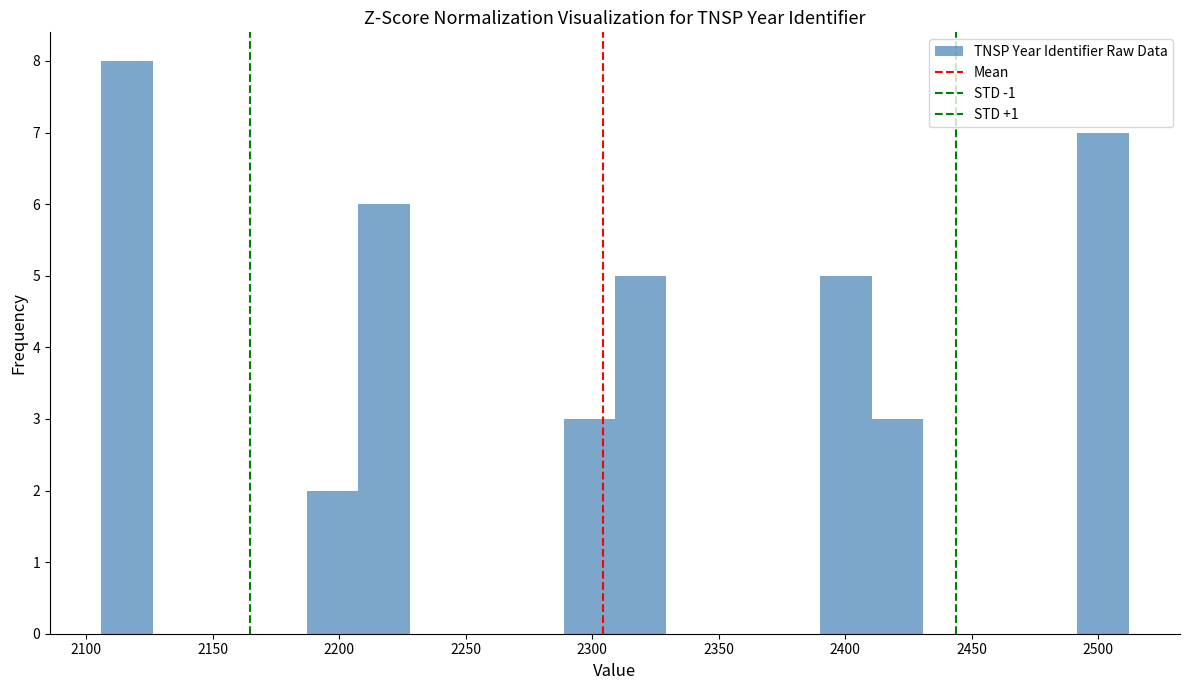

Over which range of the x-axis is the bar tallest?

2105 to 2125